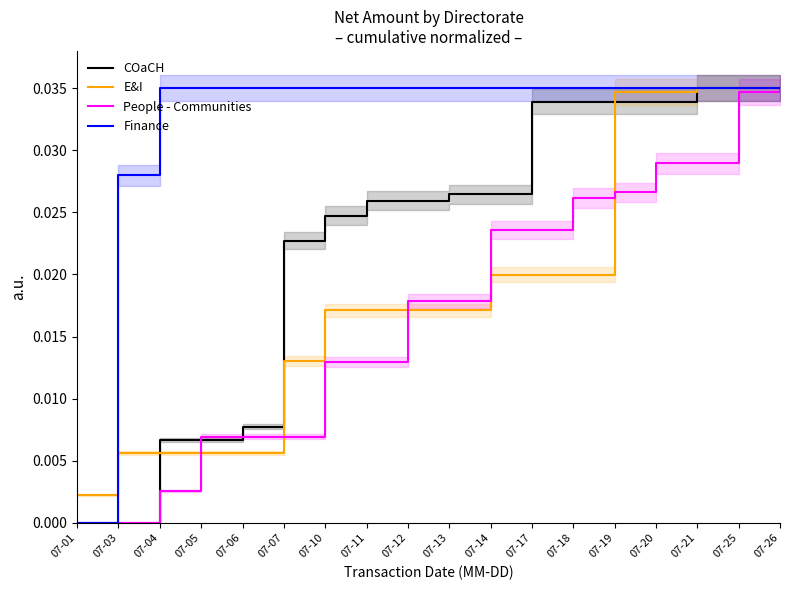

Count the number of categories in the chart.

18